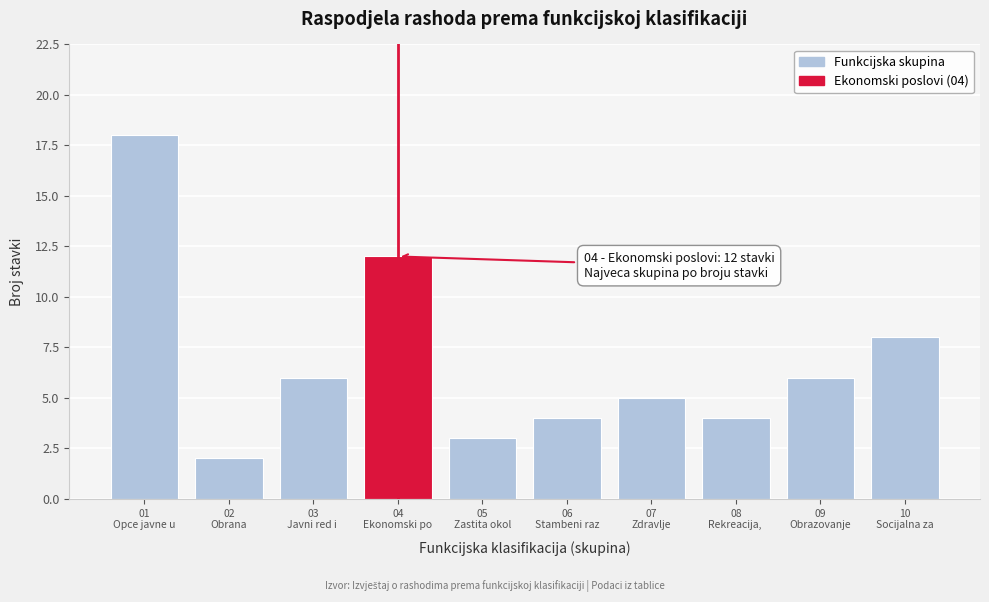

Reading right to left, list all the values displayed in this chart.

8	6	4	5	4	3	12	6	2	18